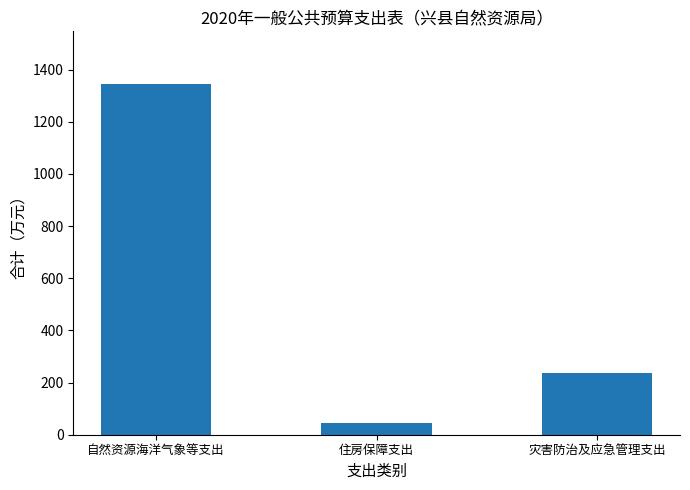

The chart shows a value of 576.3 at 自然资源海洋气象等支出. True or false?

False